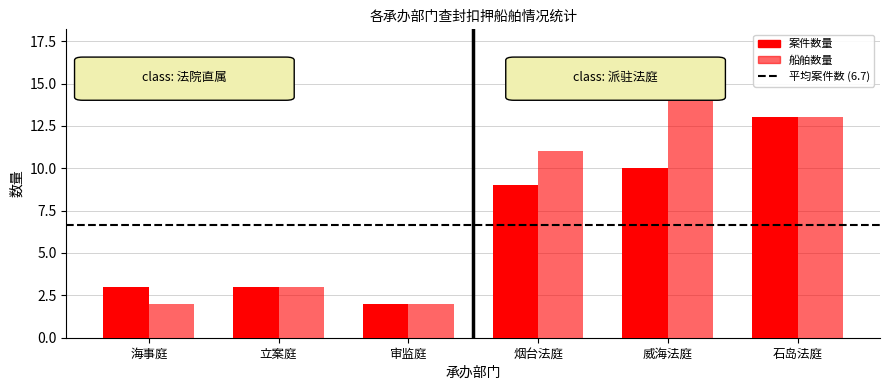

Does the chart contain any negative values?

No